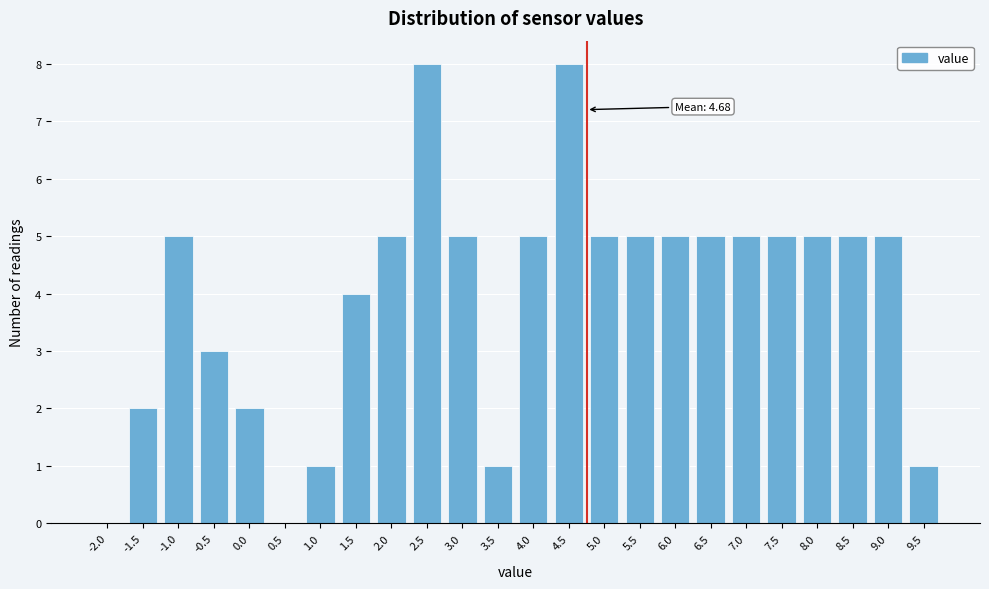

Reading left to right, extract all data points from this chart.

-2.0=0	-1.5=2	-1.0=5	-0.5=3	0.0=2	0.5=0	1.0=1	1.5=4	2.0=5	2.5=8	3.0=5	3.5=1	4.0=5	4.5=8	5.0=5	5.5=5	6.0=5	6.5=5	7.0=5	7.5=5	8.0=5	8.5=5	9.0=5	9.5=1